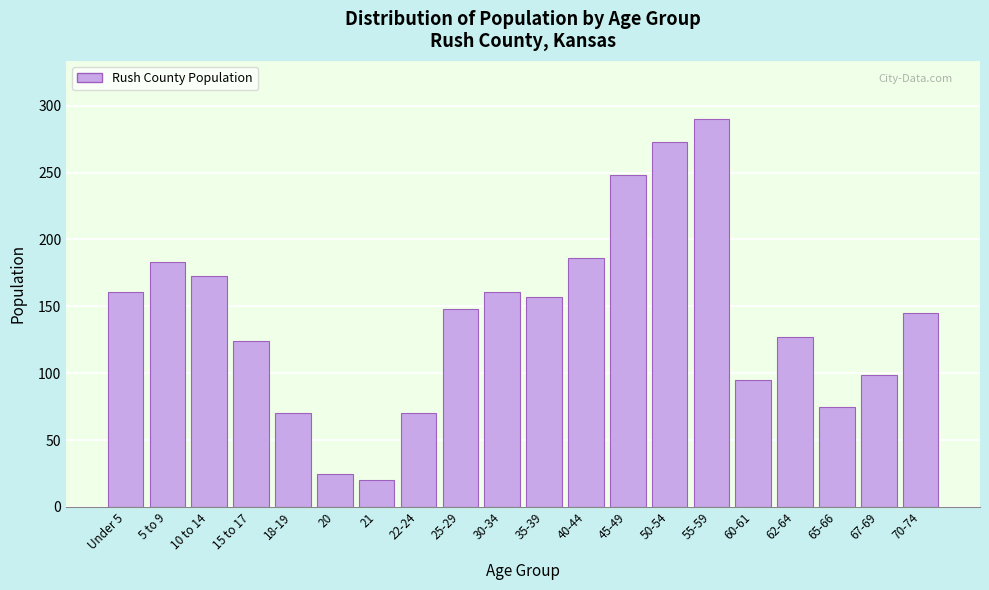

Reading right to left, what are all the values shown in this chart?

145	99	75	127	95	290	273	248	186	157	161	148	70	20	25	70	124	173	183	161